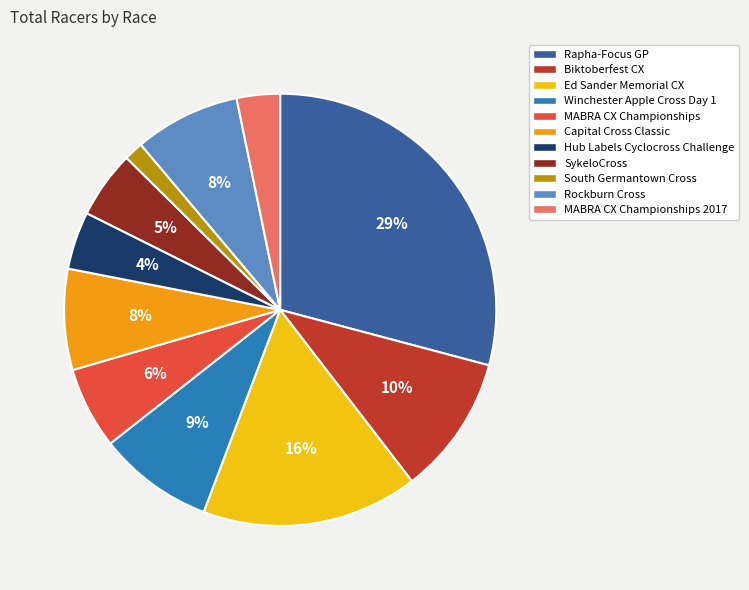

What is the smallest slice in the pie chart?

South Germantown Cross